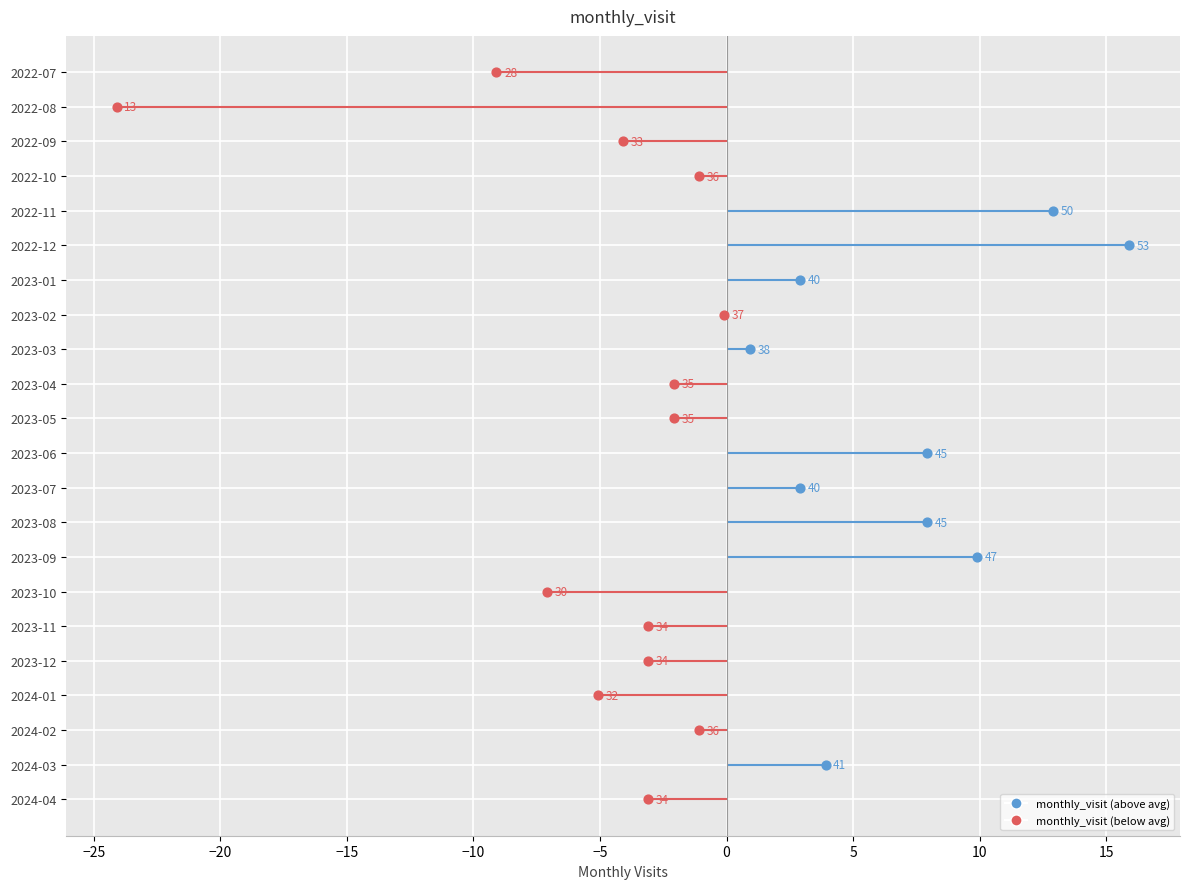

What is the change in value from 2022-12 to 2023-02?

-16